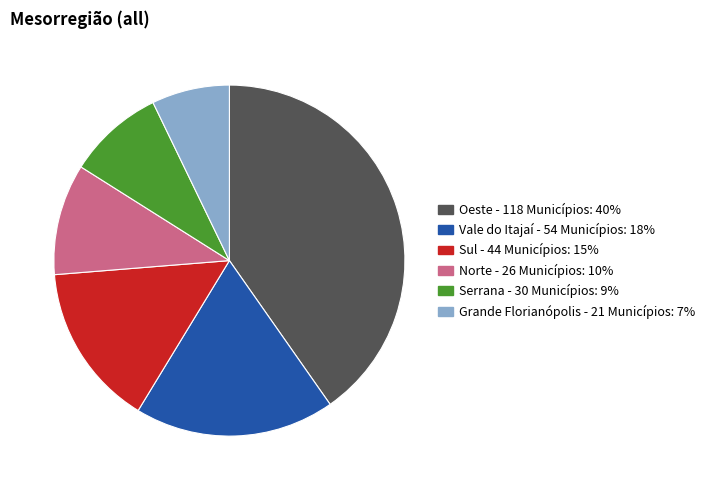

How many slices are in this pie chart?

6